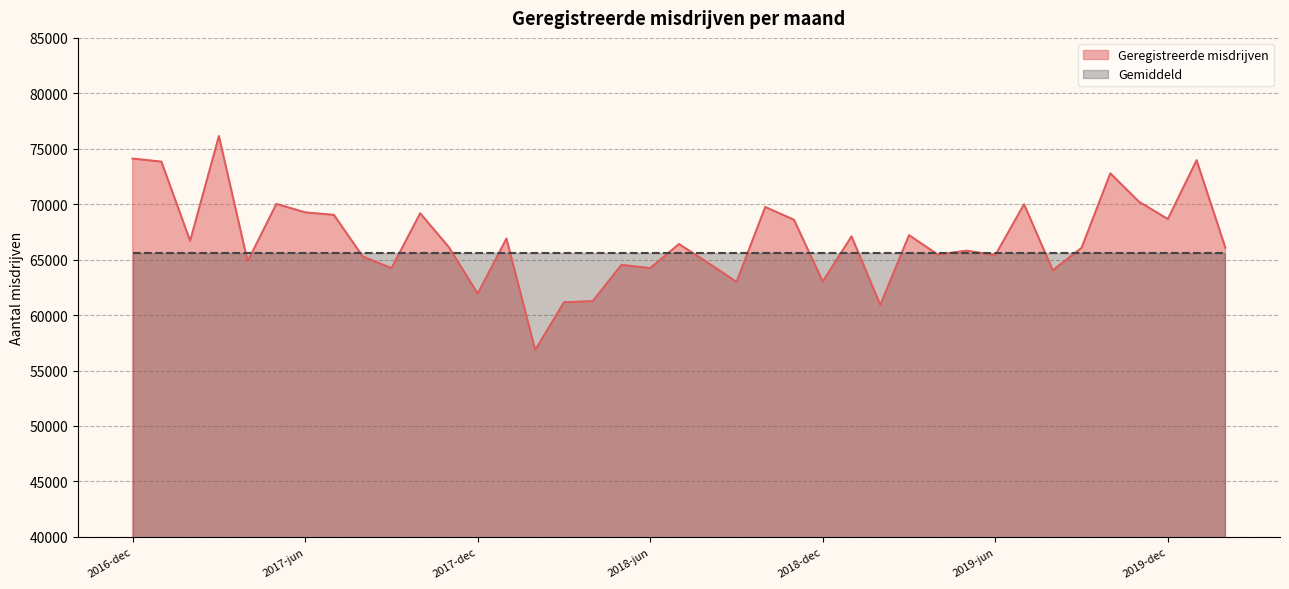

True or false: the data has more than 0 interior local peaks.

True